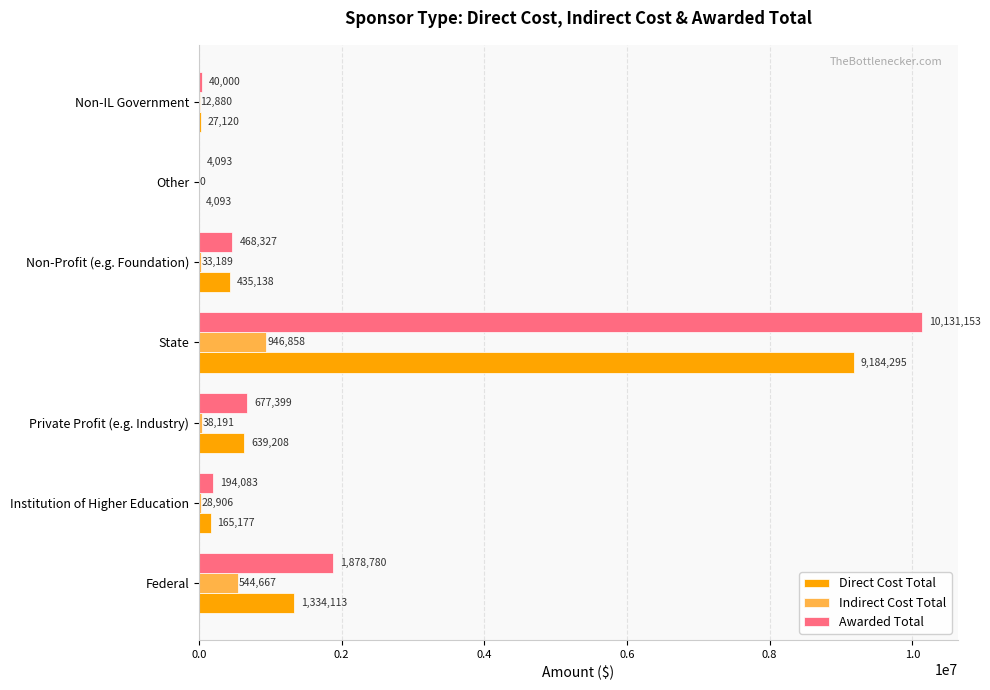

The value of Awarded Total at Federal is 1878780. True or false?

True